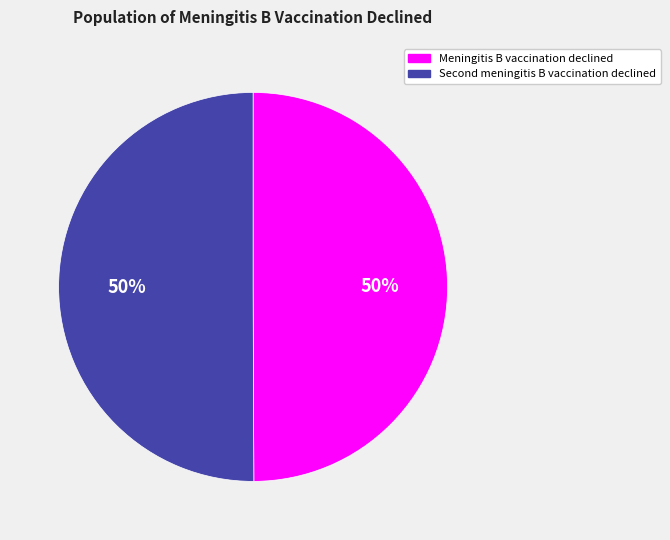

To the nearest percent, what is the average slice percentage?

50%